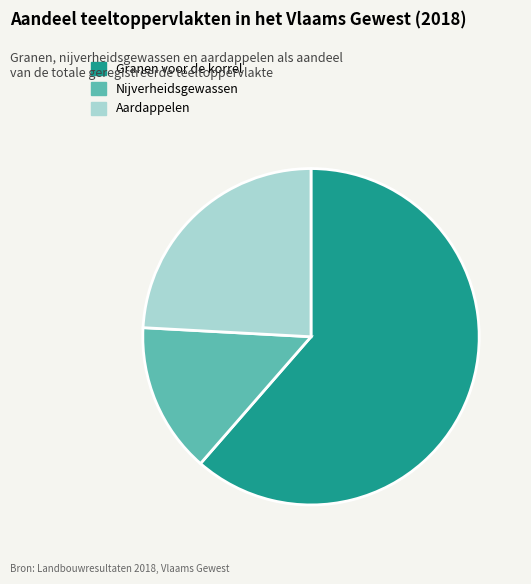

Does Granen voor de korrel account for over 50% of the chart?

Yes